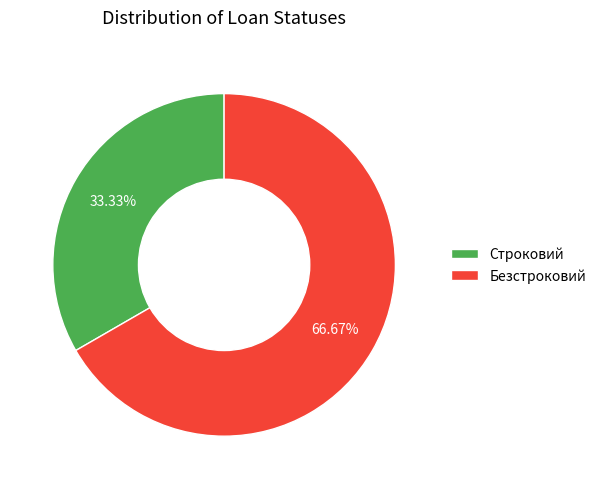

What percentage do Безстроковий and Строковий together represent?

100.0%